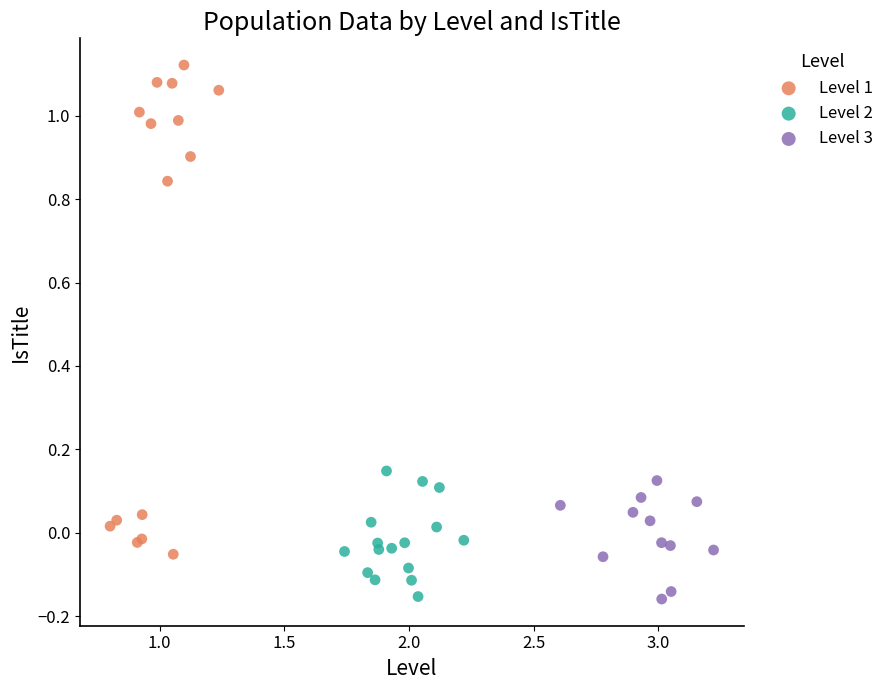

What are all the series names shown in the legend?

Level 1, Level 2, Level 3